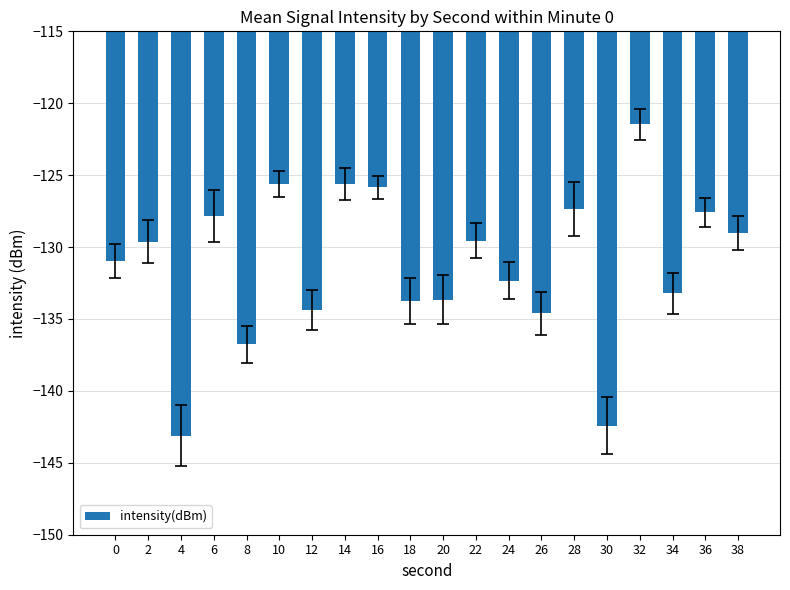

Read the value at 18.

-133.7